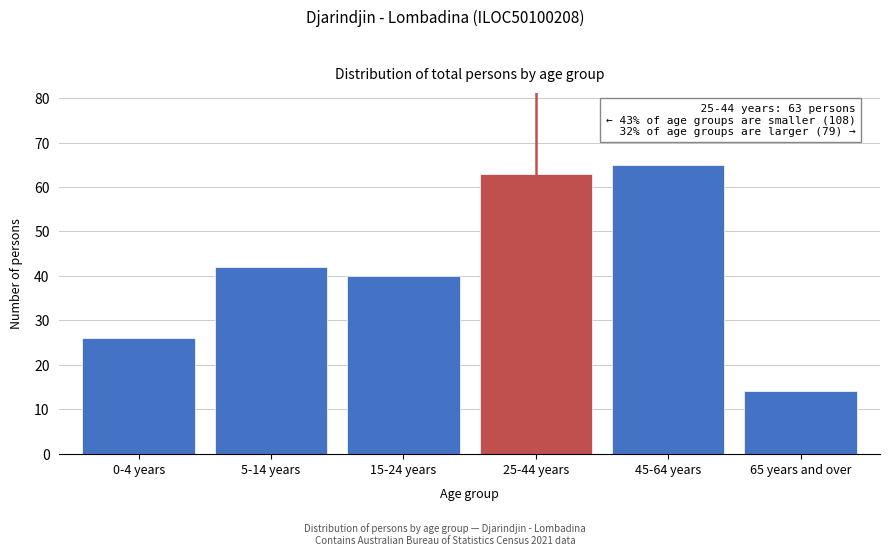

Reading left to right, transcribe all the data shown in this chart.

0-4 years=26	5-14 years=42	15-24 years=40	25-44 years=63	45-64 years=65	65 years and over=14